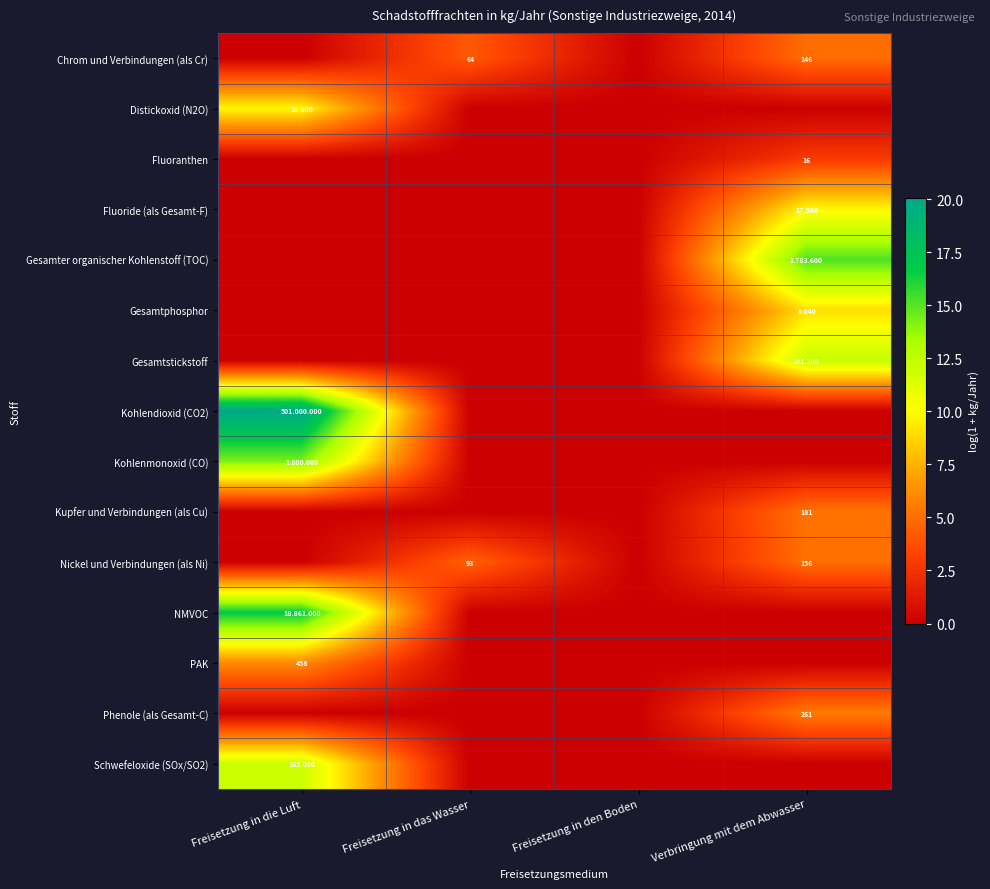

What is the total value across all series at Freisetzung in die Luft?

79.0